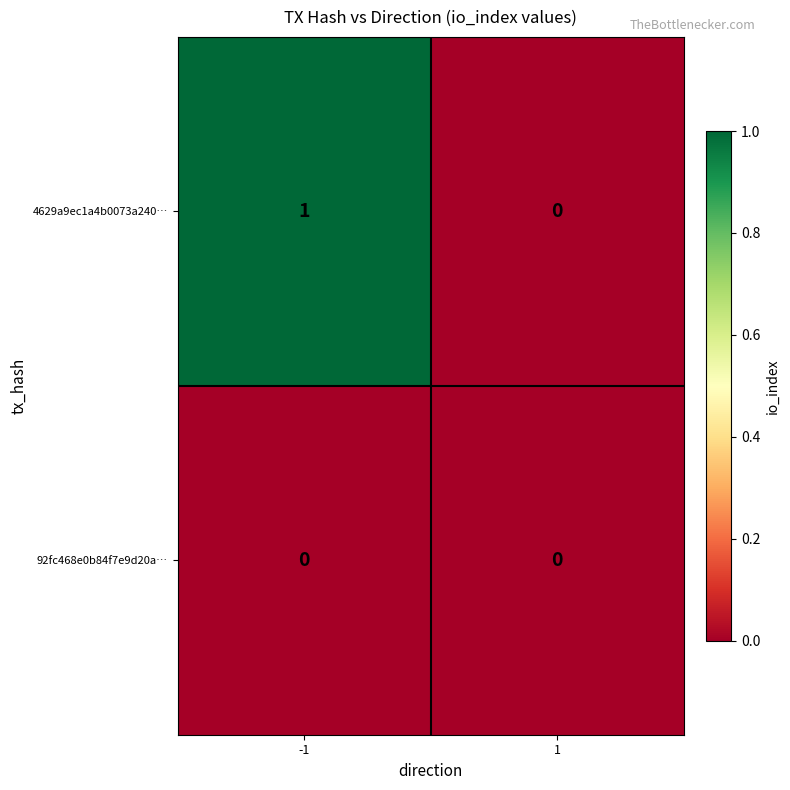

What is the greatest value displayed?

1